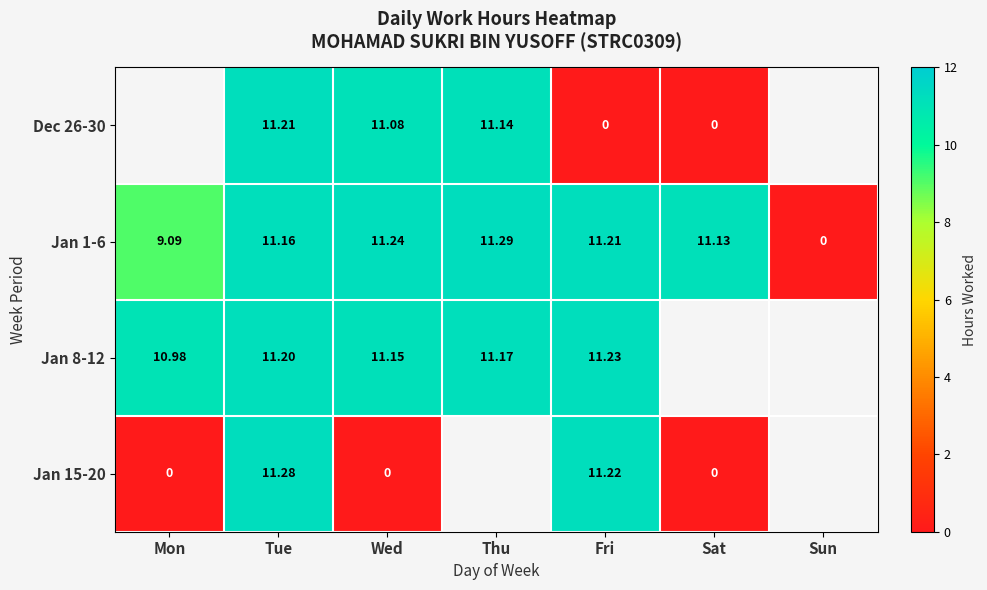

Which category has the lowest value across all series?

Fri